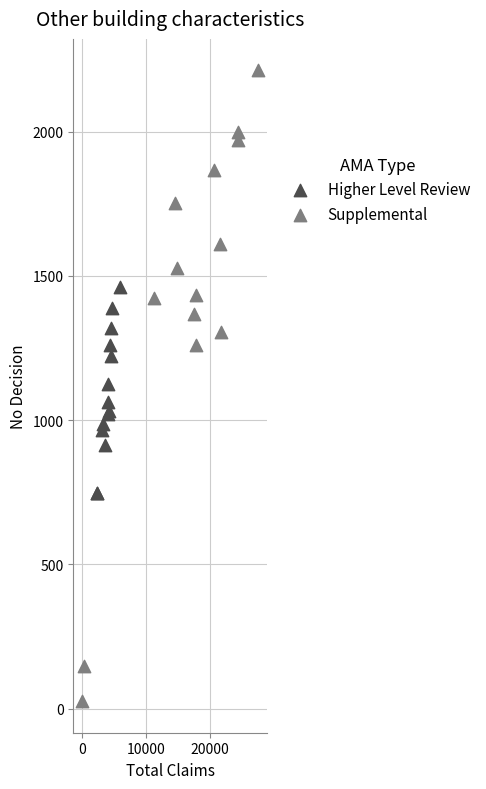

What are all the series names shown in the legend?

Higher Level Review, Supplemental